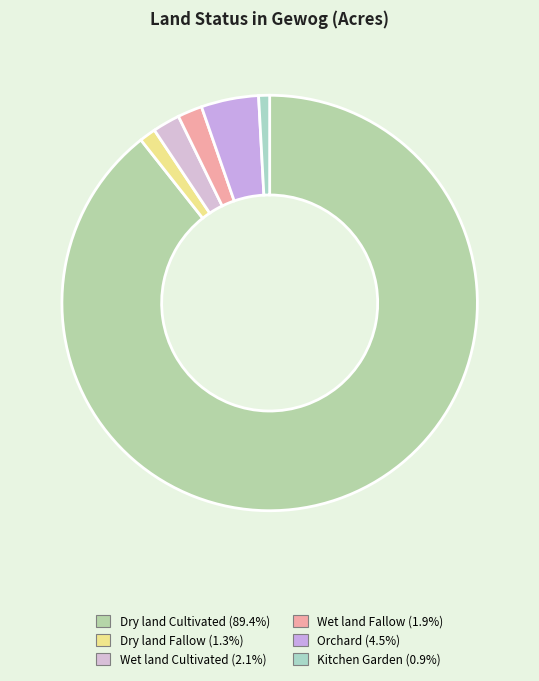

What is the change in value from Dry land Fallow to Orchard?

+75